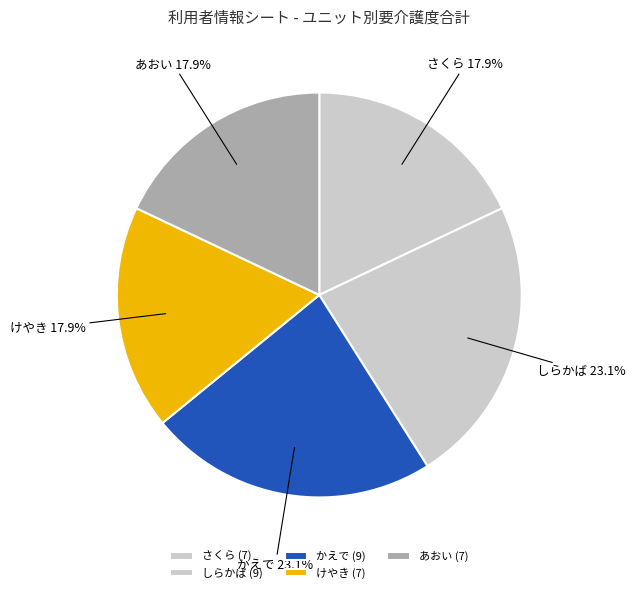

Does any single category account for the majority?

No